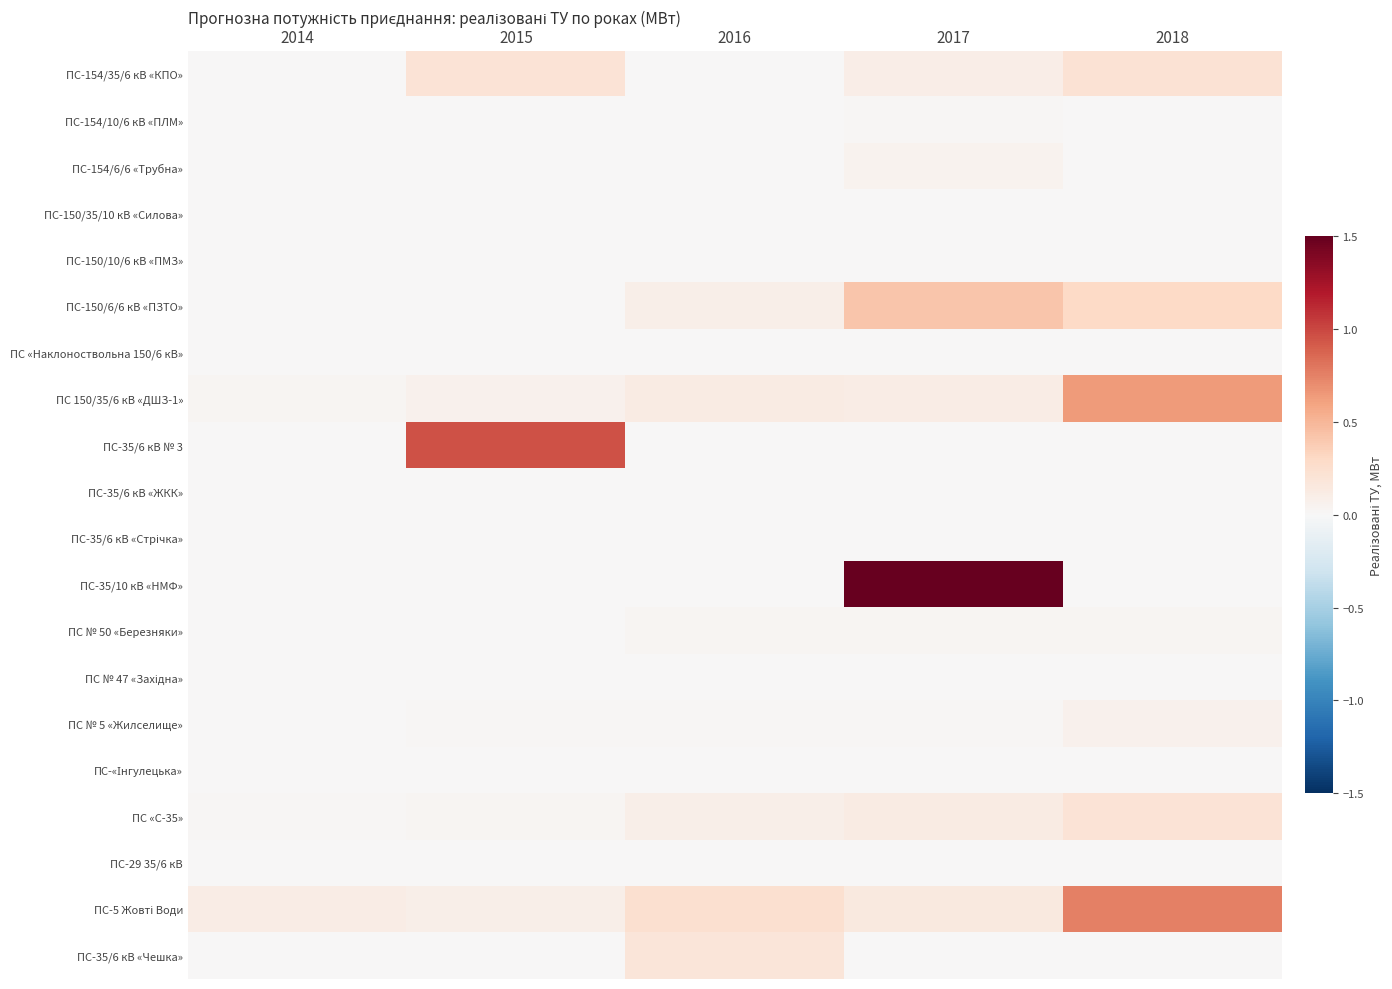

What is the total value across all series at 2015?

1.4